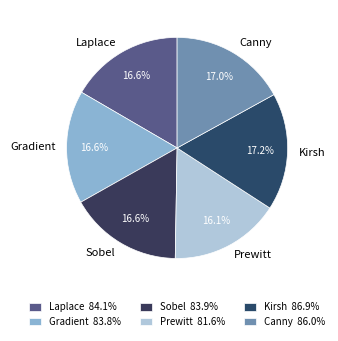

Count the number of slices in the pie.

6